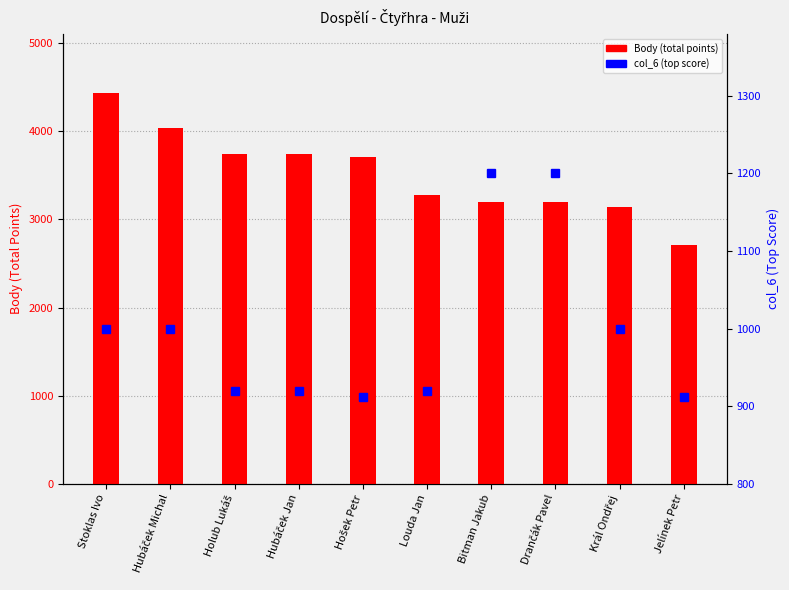

What is the value of the Body (total points) bar at the 3rd from the left?

3744